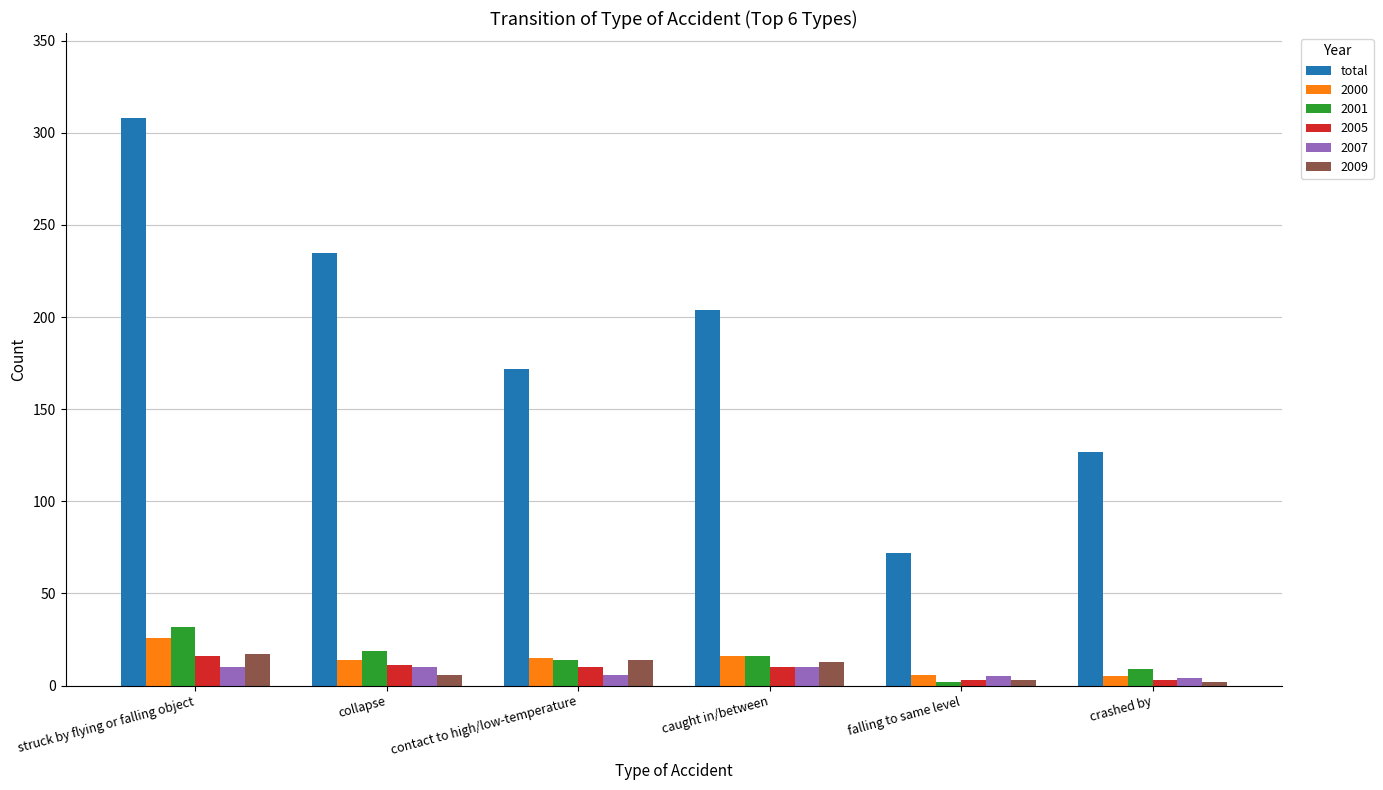

What is the label of the 1st bar from the right?

crashed by